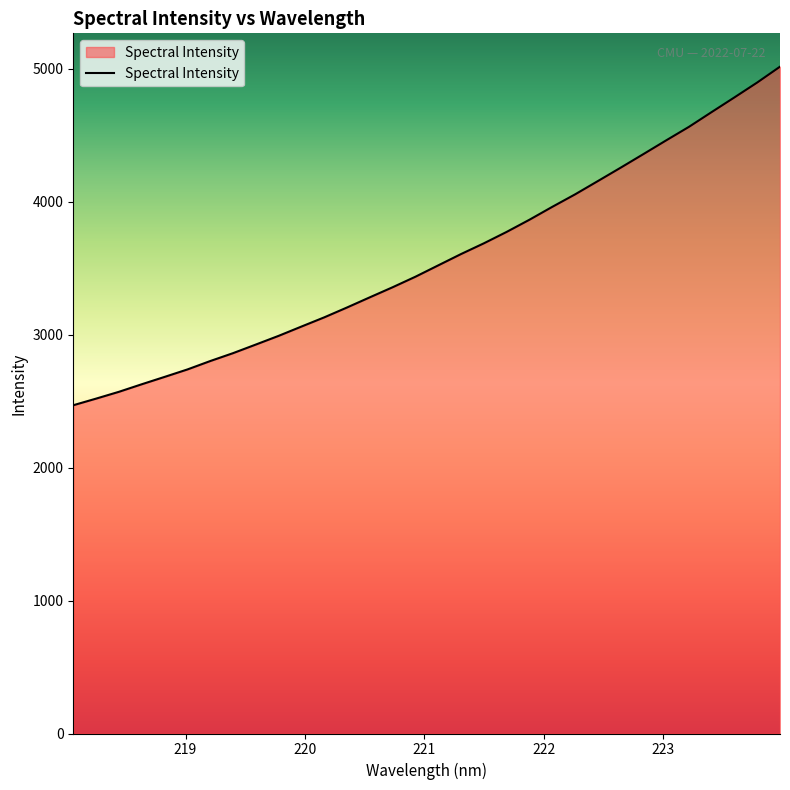

How many lines are shown in the chart?

1